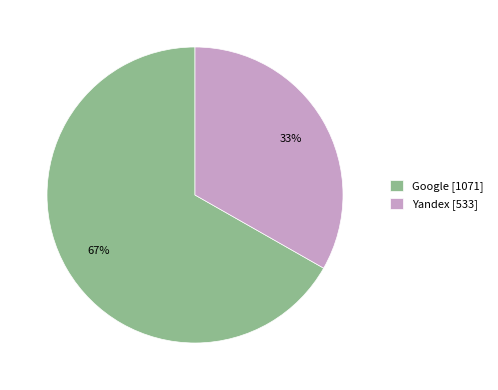

To the nearest percent, what is the average slice percentage?

50%